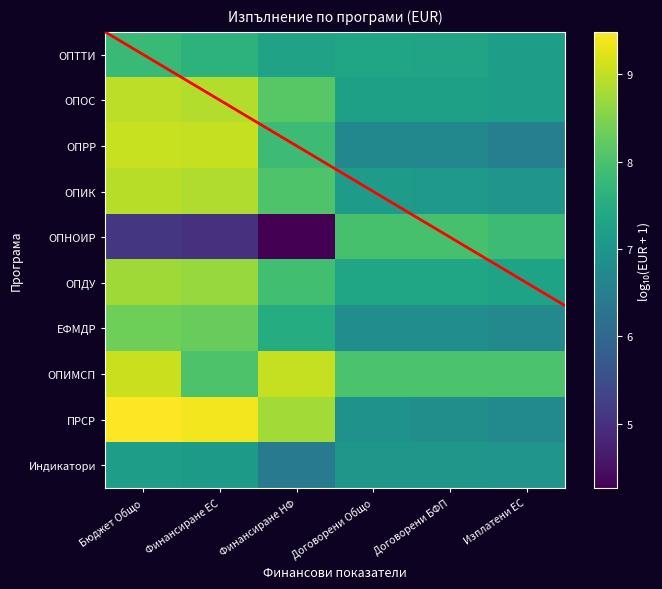

Between Бюджет Общо and Изплатени ЕС, which series saw the biggest shift?

ОПНОИР